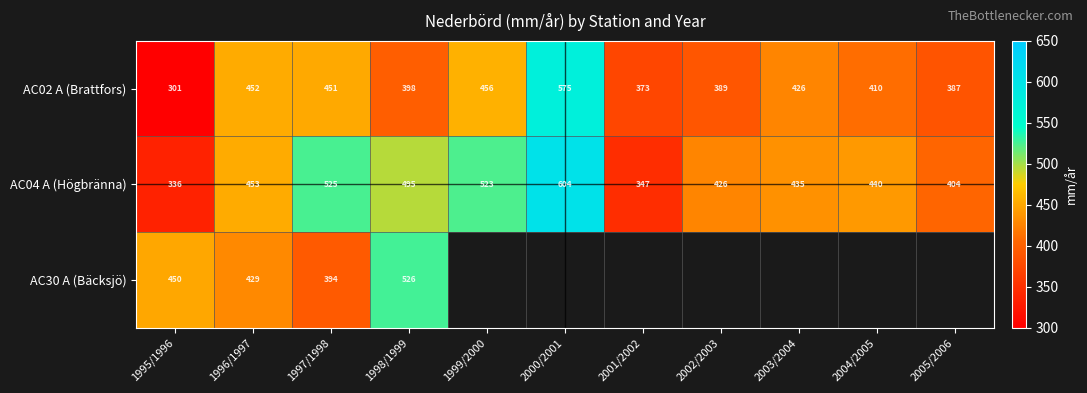

What is the total value across all series at 2001/2002?

720